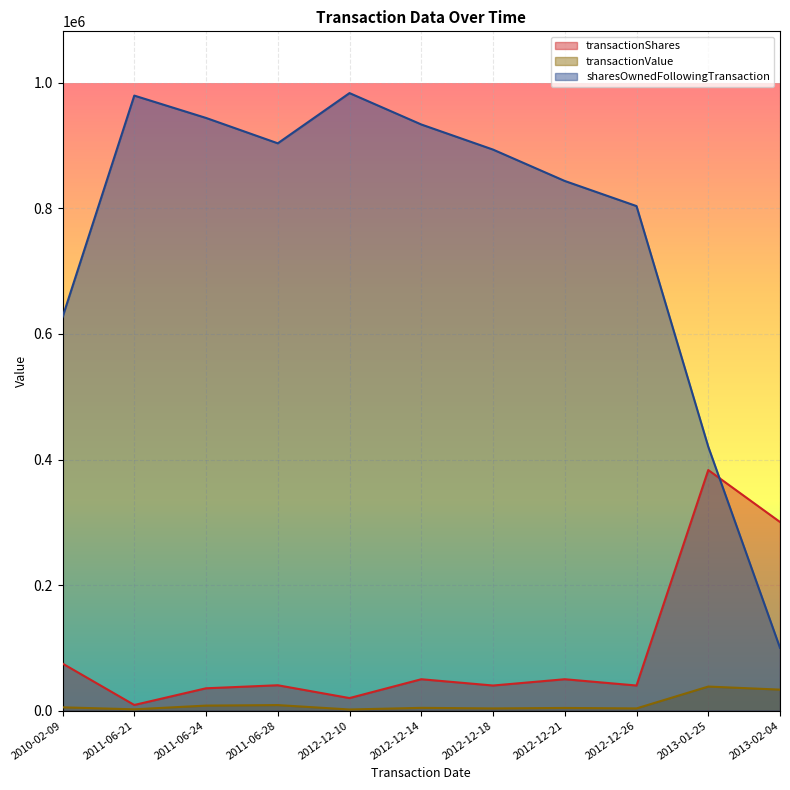

Does the chart display data point markers on the line(s)?

No